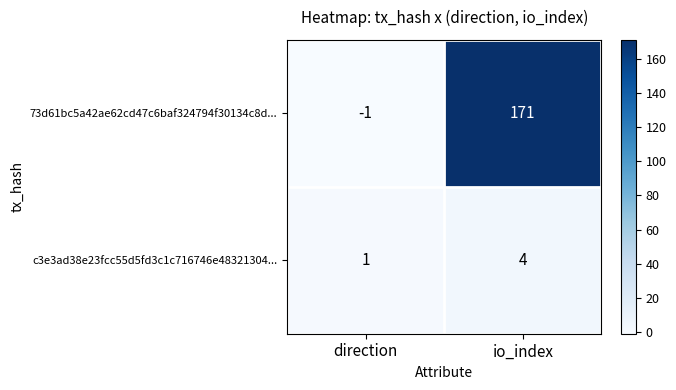

How many distinct data groups are displayed?

2